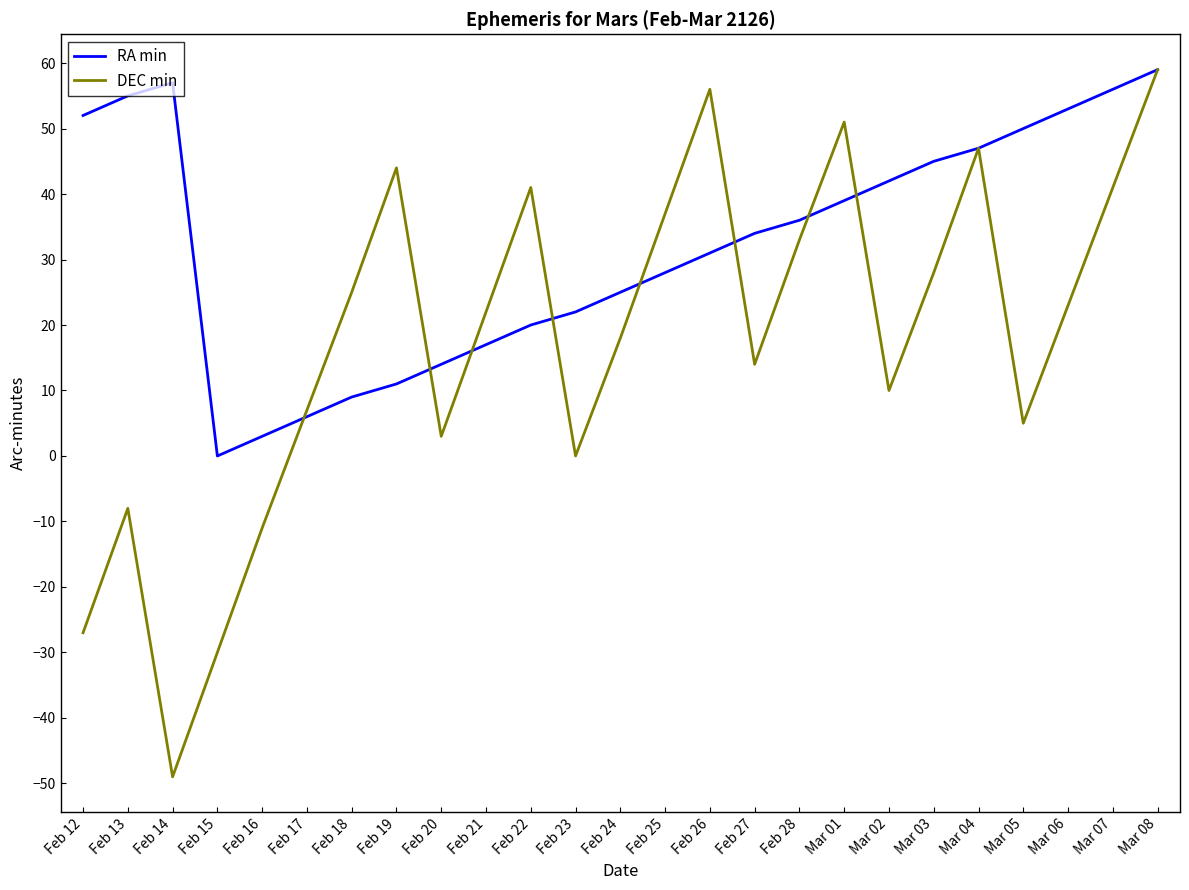

True or false: DEC min has more than 0 interior local peaks.

True